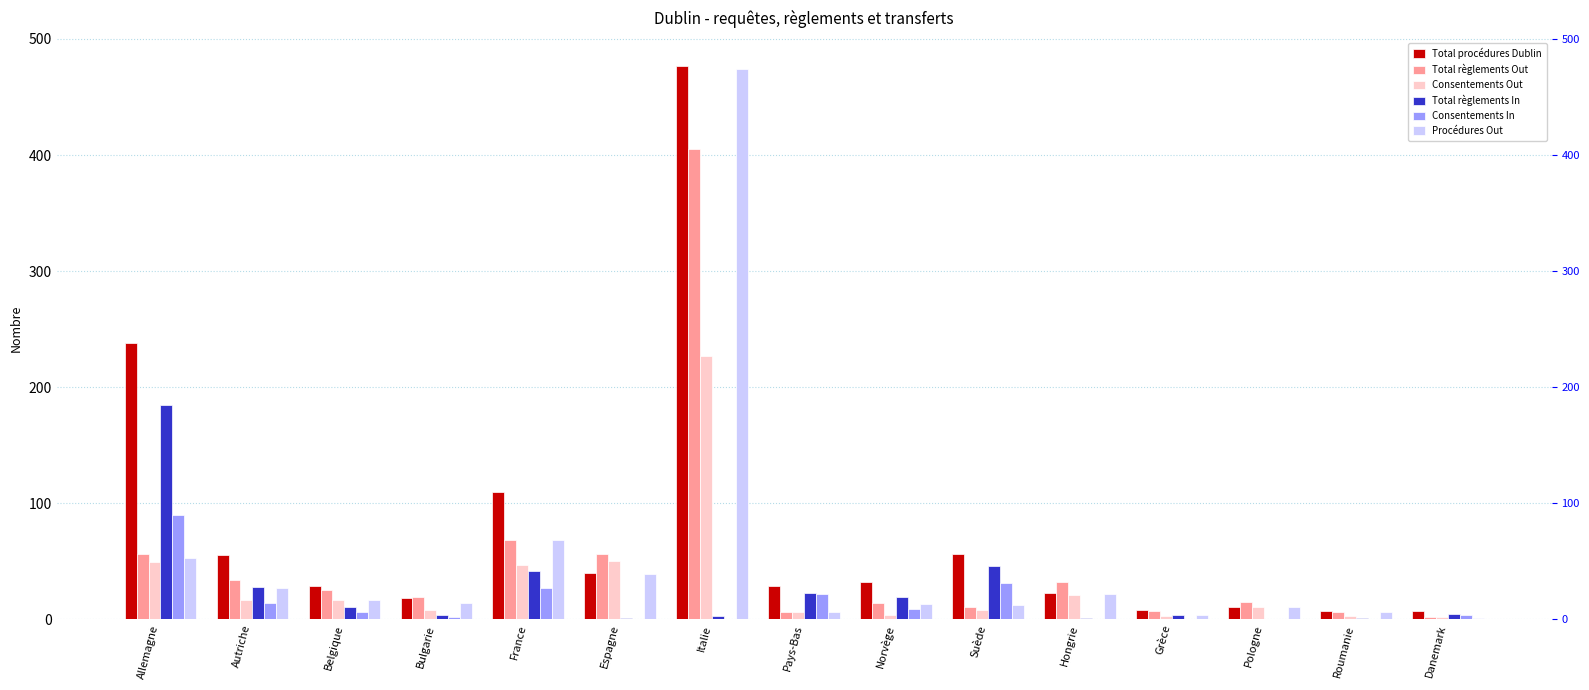

What is the label of the 5th bar from the right?

Hongrie